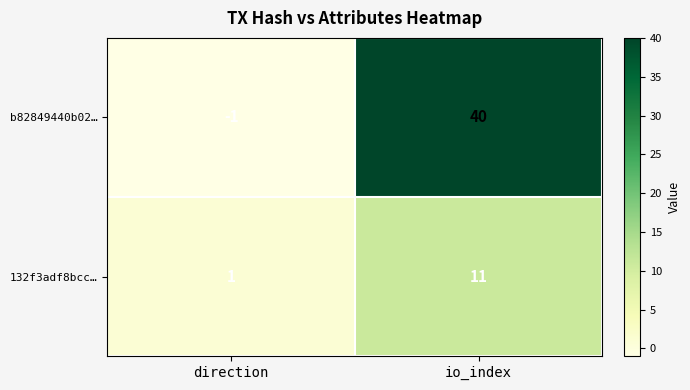

What is the difference between the highest and lowest values at io_index?

29